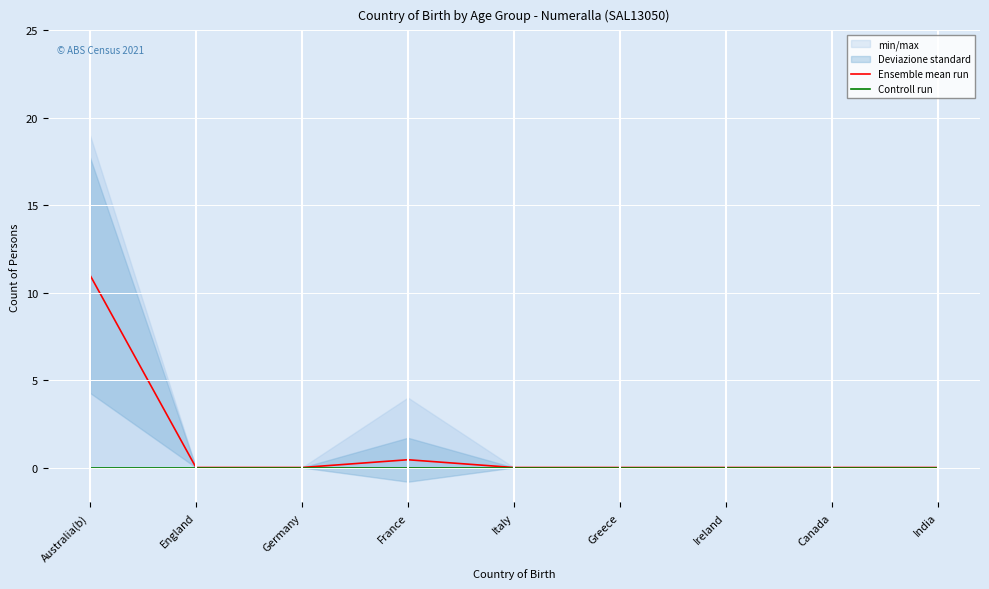

True or false: Ensemble mean run and Controll run intersect in this chart.

False